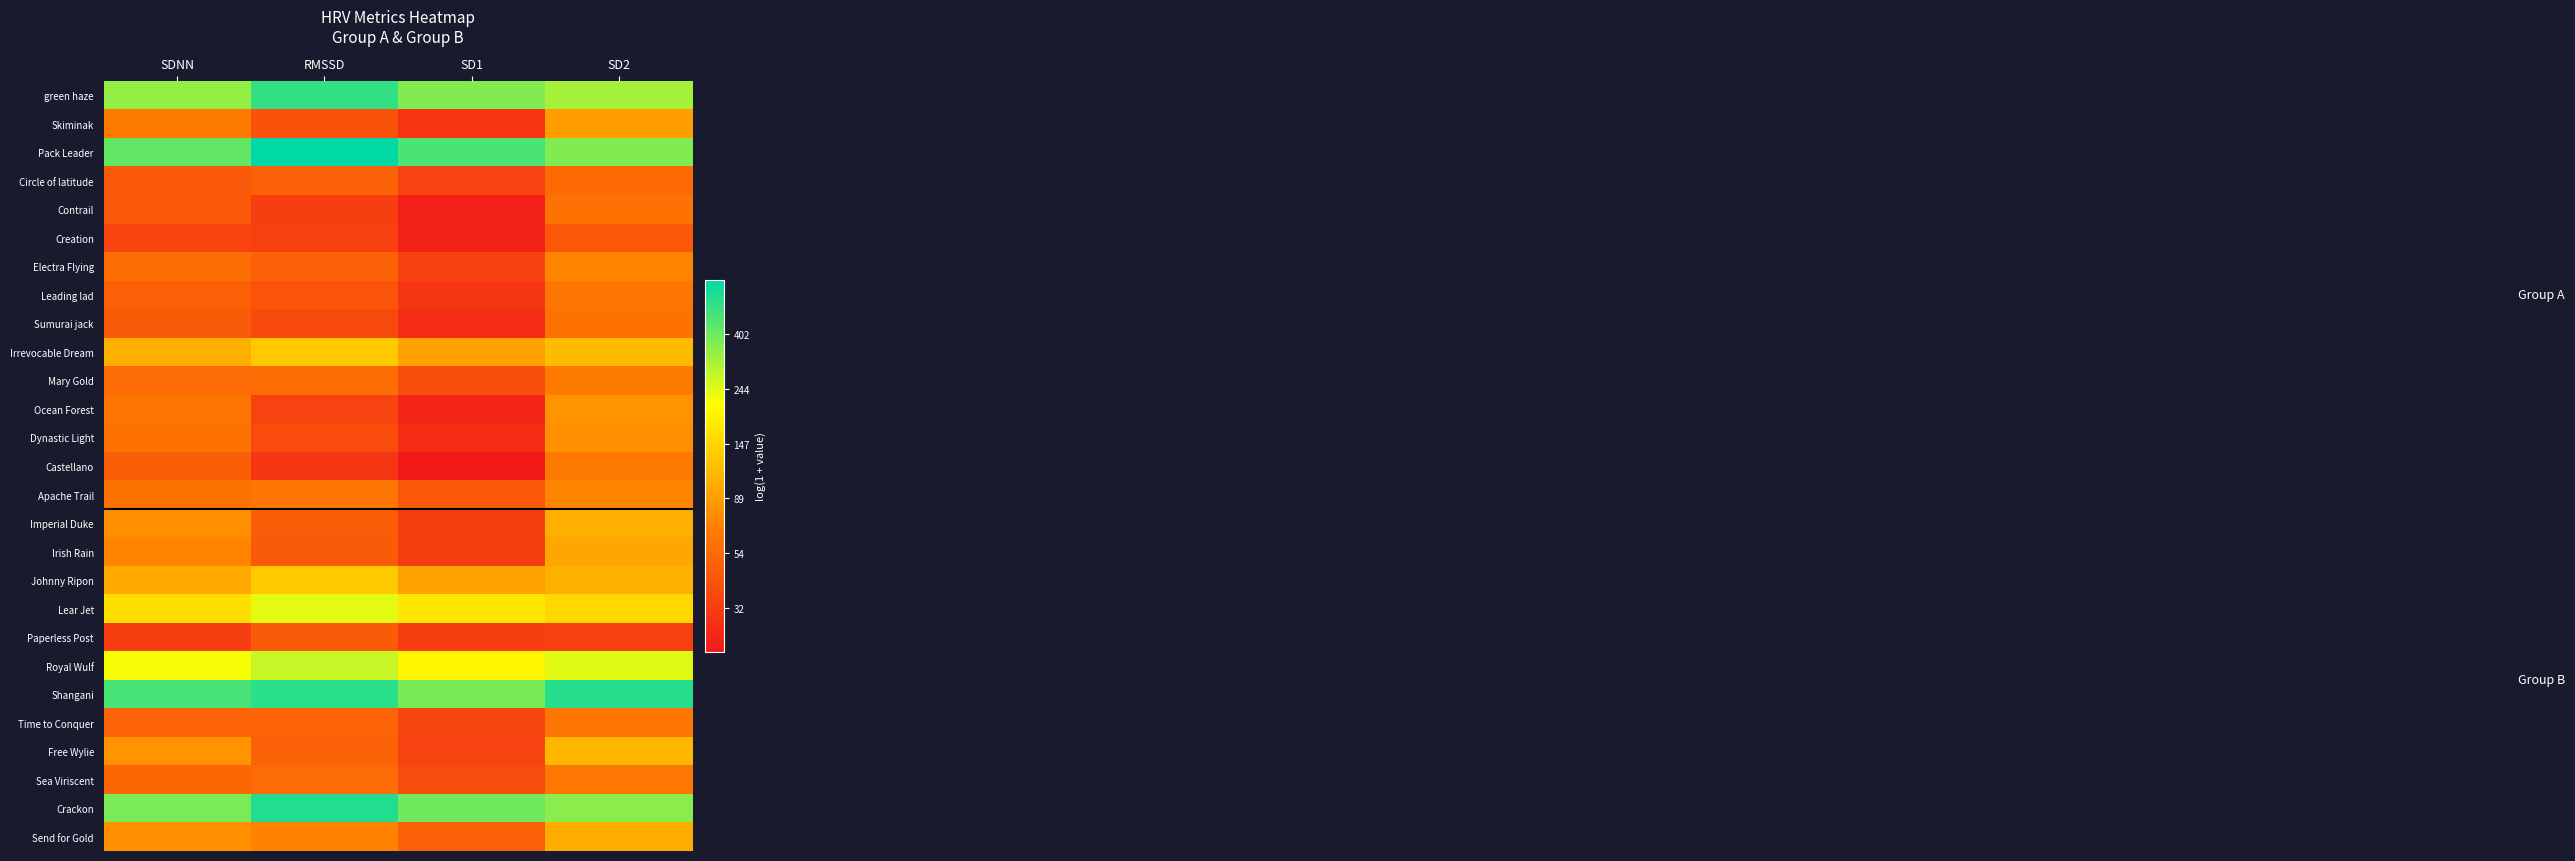

At which category does the chart reach its minimum across all series?

SD1